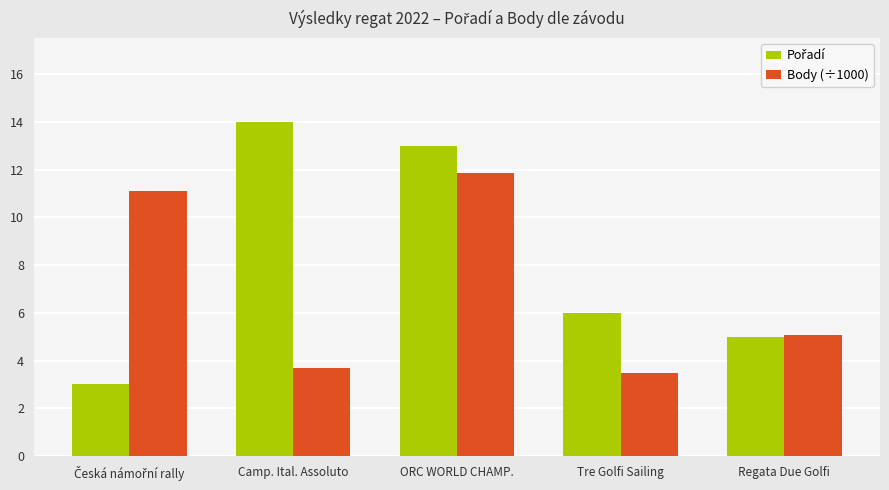

Is it true that Body (÷1000) equals 5.1 at Regata Due Golfi?

True